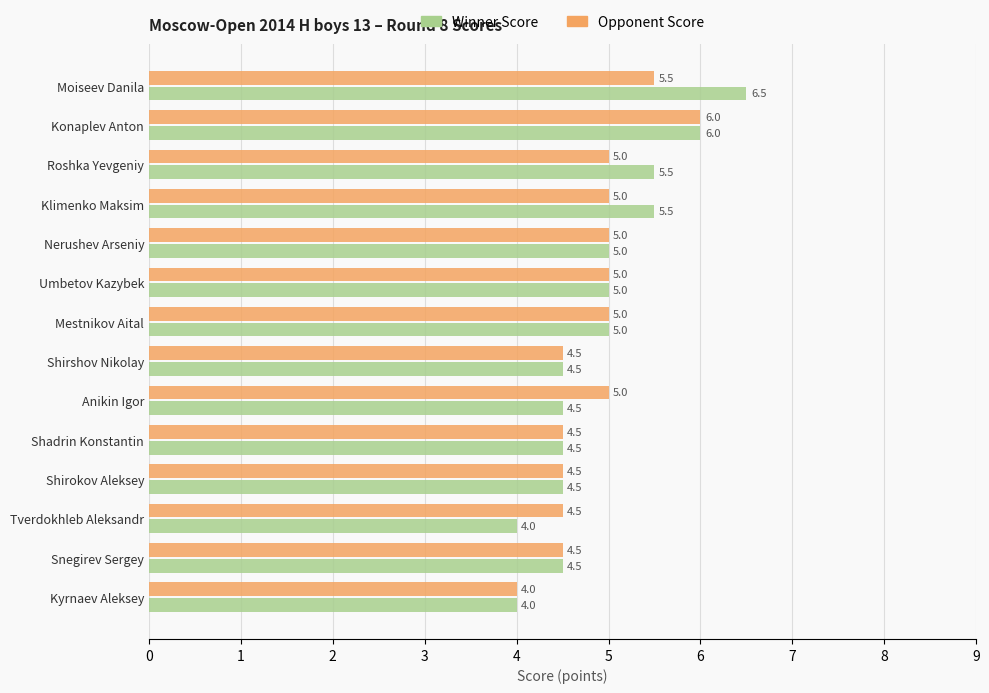

How many Winner Score values are between 4 and 5?

10